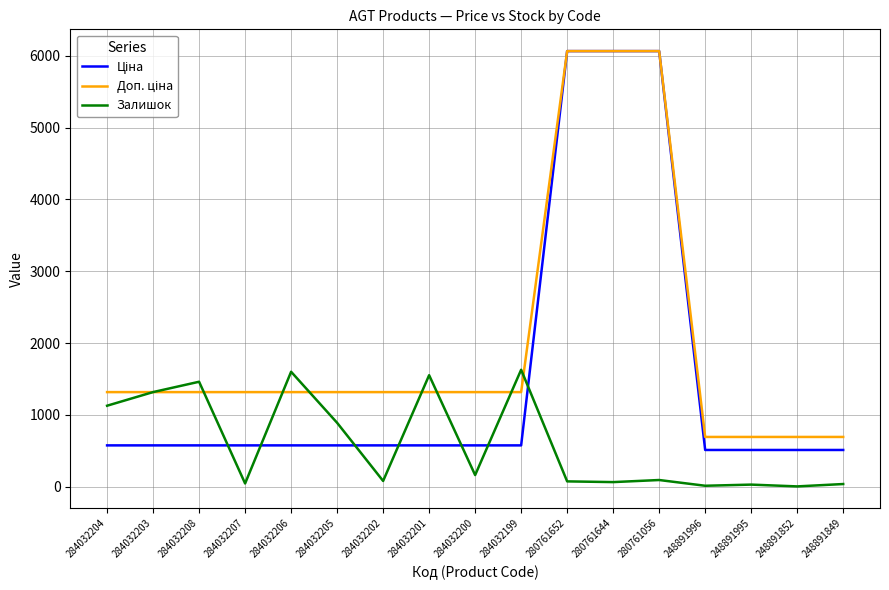

The value of Залишок at 284032208 is 1461.0. True or false?

True